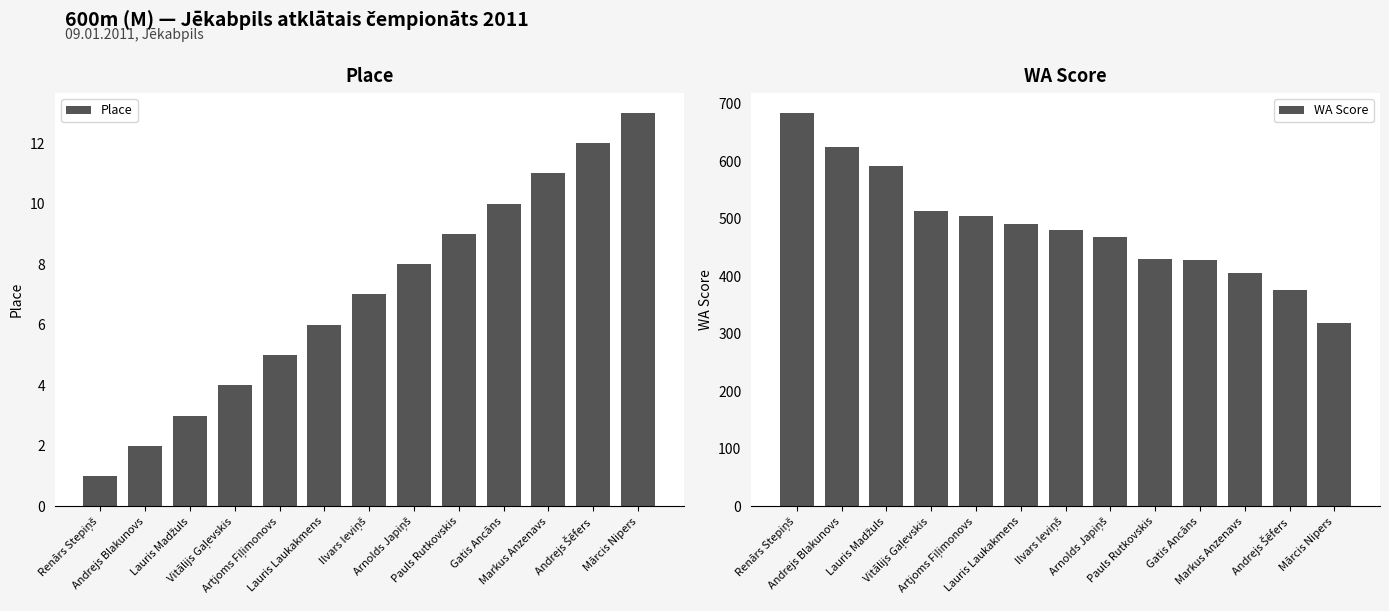

What is the difference between the Place values at Pauls Rutkovskis and Markus Anzenavs?

2